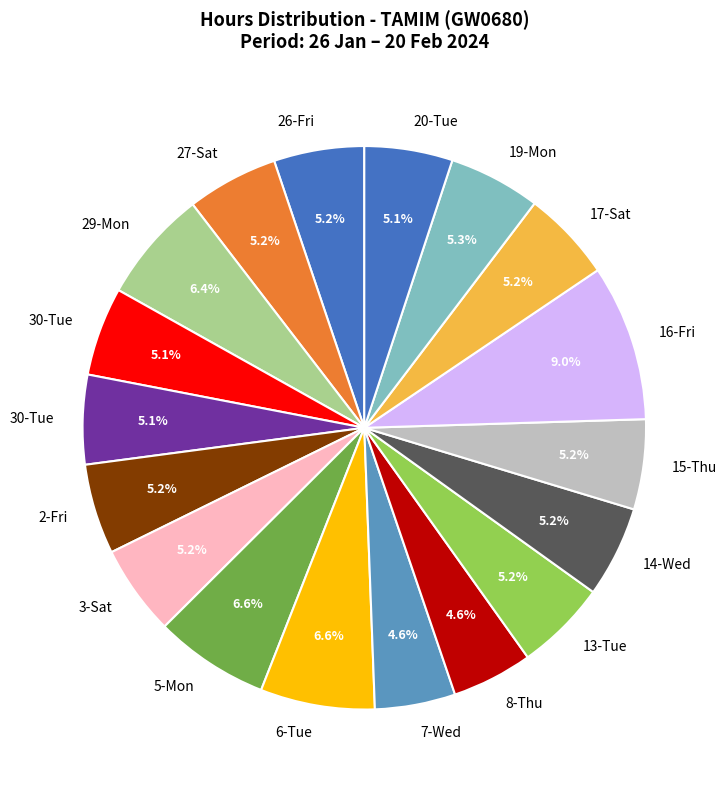

Count the number of slices in the pie.

18